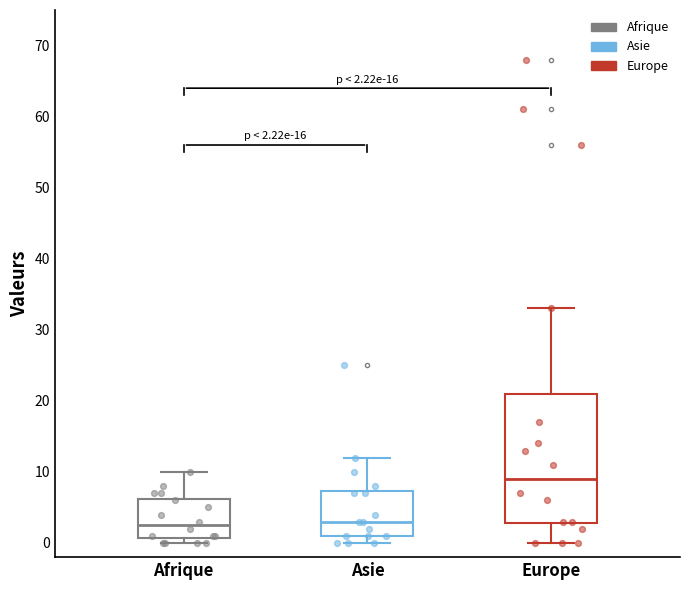

Which box is the tallest, from its lower edge to its upper edge?

Europe